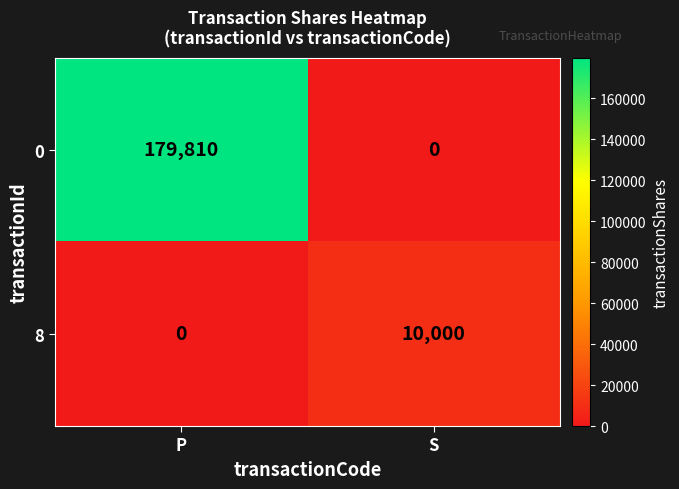

Reading left to right, extract all data points from this chart.

0: P=179810	S=0
8: P=0	S=10000